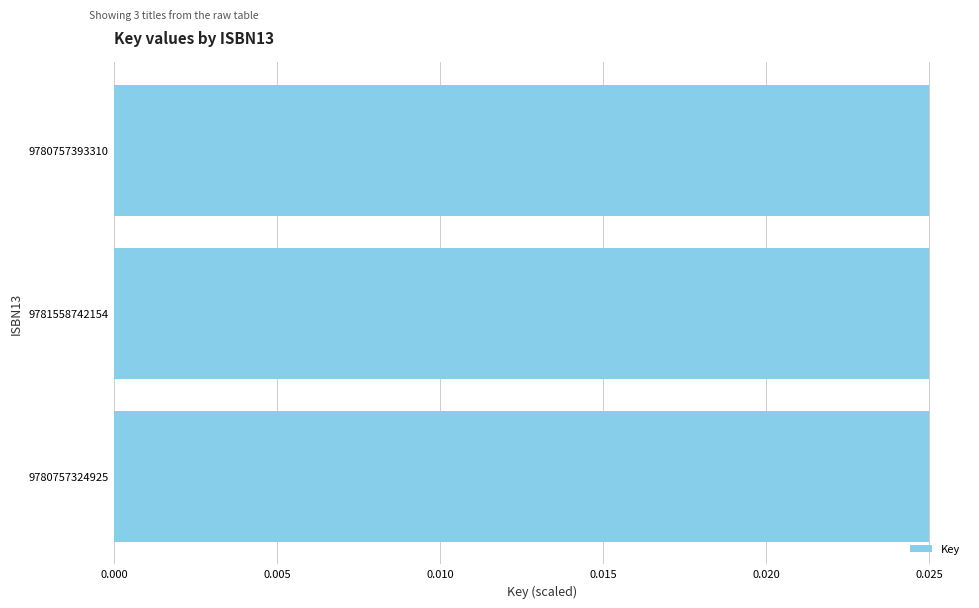

How many values are between 0 and 1?

3